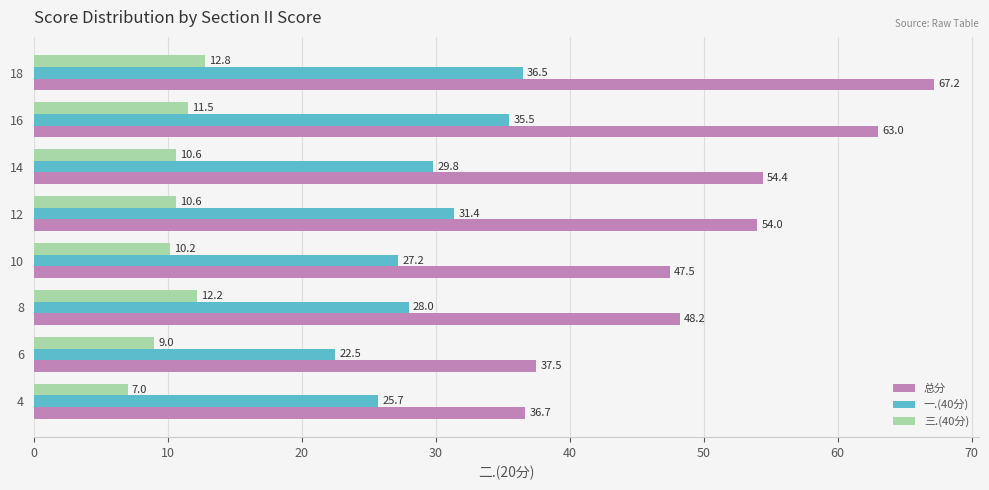

How many values in the 一.(40分) series exceed 29?

4